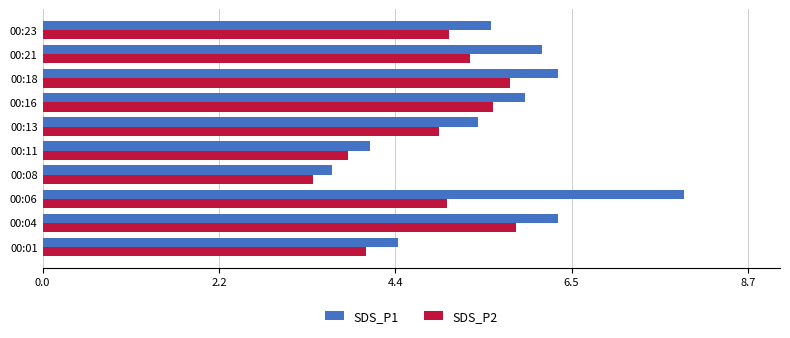

How many series are shown in this chart?

2